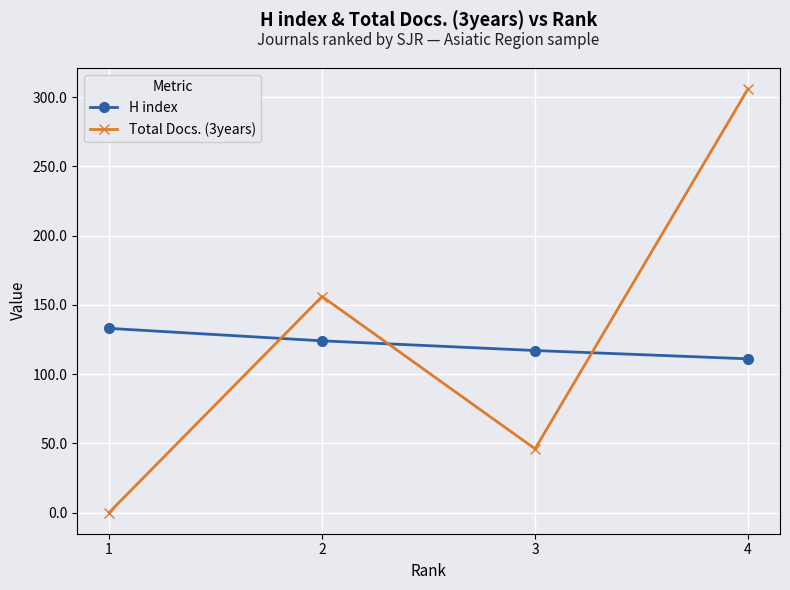

How many intersections are there between H index and Total Docs. (3years)?

3